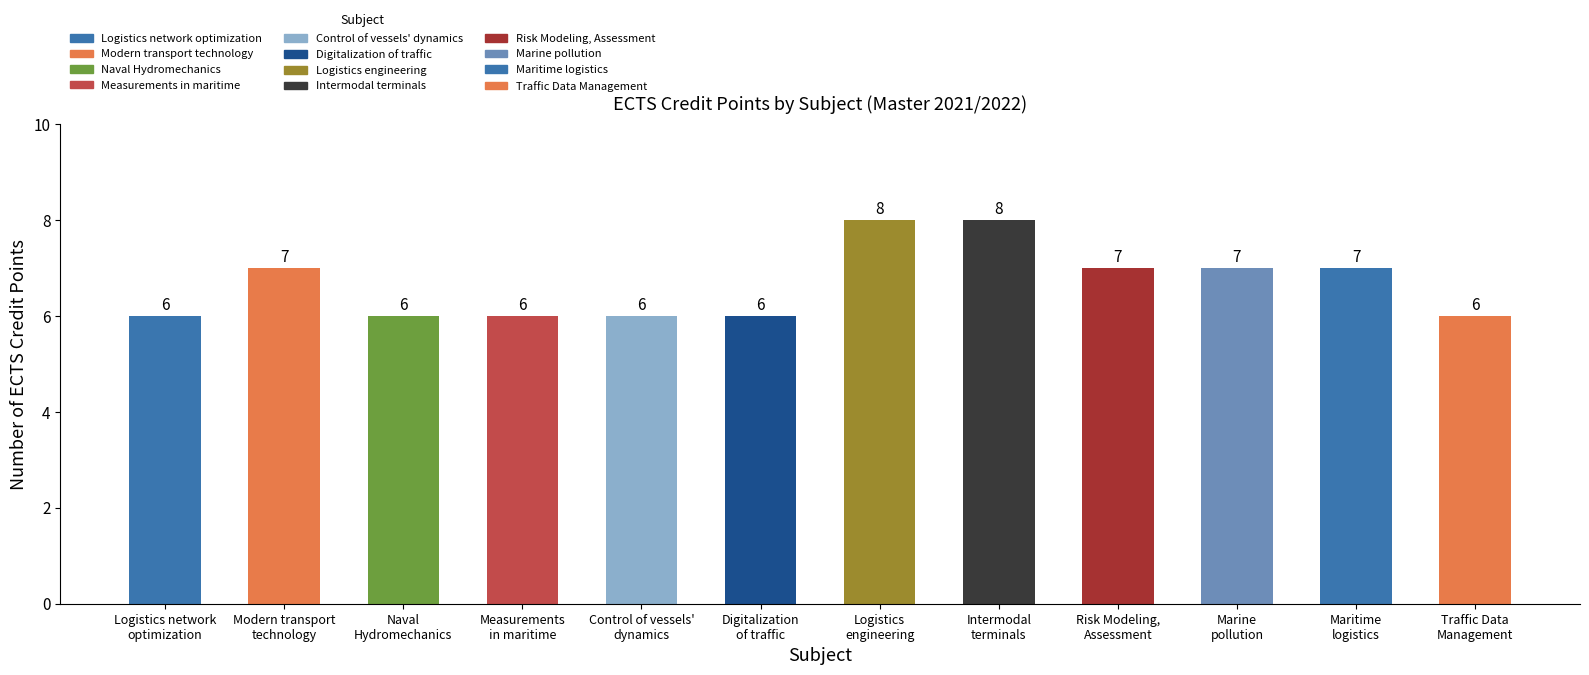

What is the difference between the second highest and minimum values?

2